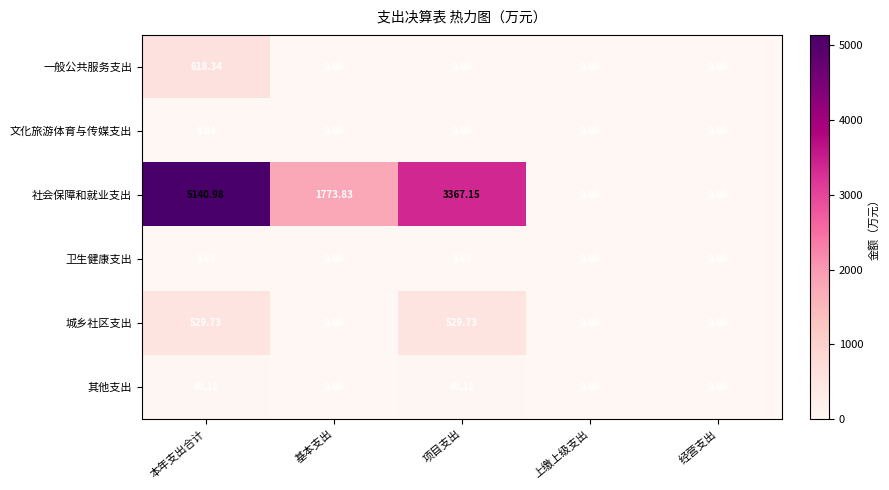

List the series in order of their peak value, lowest first.

卫生健康支出, 文化旅游体育与传媒支出, 其他支出, 城乡社区支出, 一般公共服务支出, 社会保障和就业支出